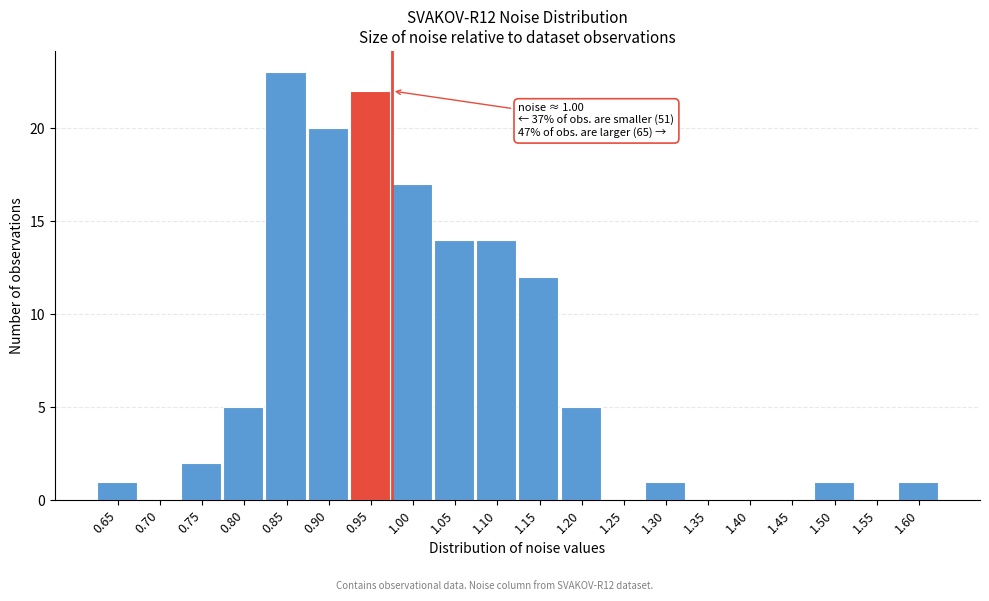

Reading left to right, extract all data points from this chart.

0.65=1	0.70=0	0.75=2	0.80=5	0.85=23	0.90=20	0.95=22	1.00=17	1.05=14	1.10=14	1.15=12	1.20=5	1.25=0	1.30=1	1.35=0	1.40=0	1.45=0	1.50=1	1.55=0	1.60=1